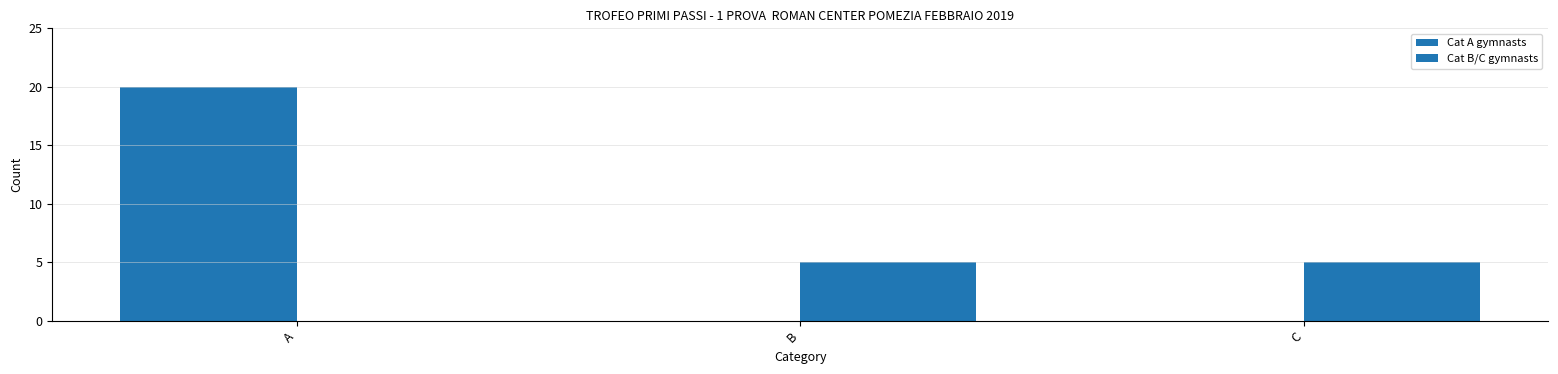

How many values in Cat B/C gymnasts are above zero?

2